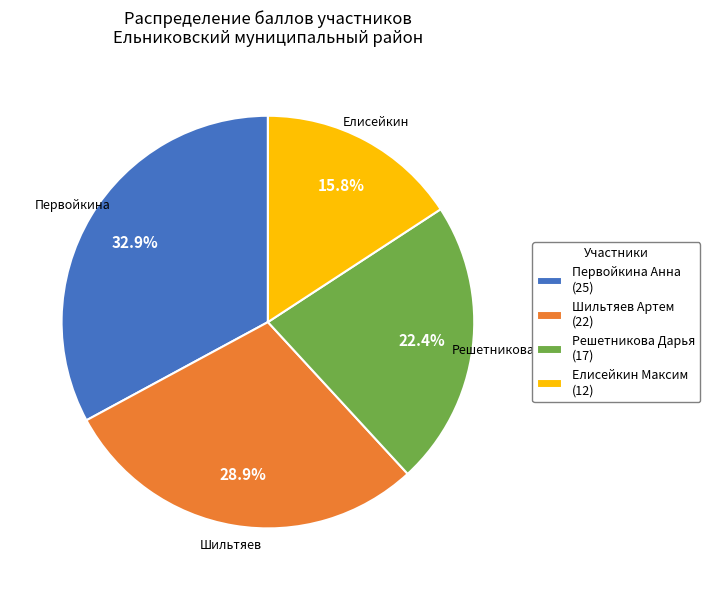

What is the ratio of the value at Решетникова Дарья to the value at Первойкина Анна?

0.7